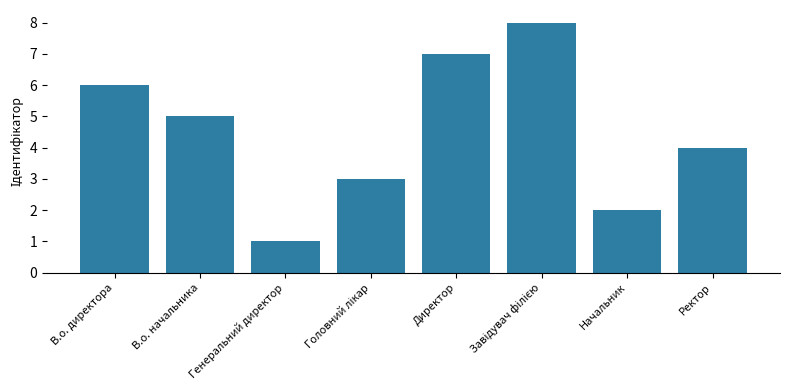

Count the values in the range 3 to 7.

5